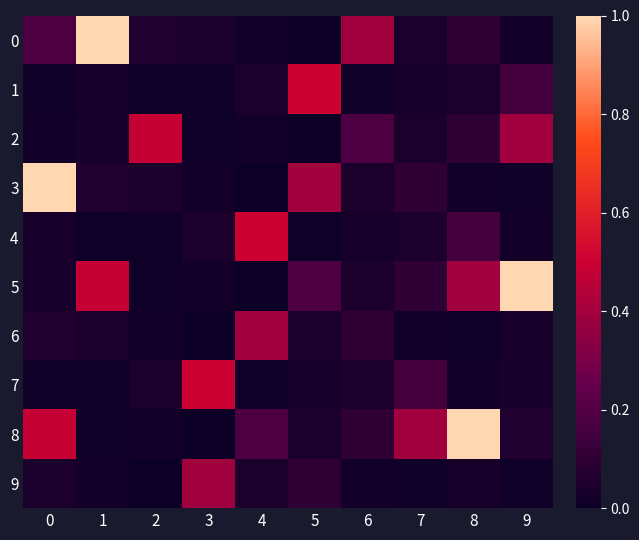

Reading left to right, list all the values displayed in this chart.

0: 0=0.2	1=1.0	2=0.1	3=0.0	4=0.0	5=0.0	6=0.4	7=0.0	8=0.1	9=0.0
1: 0=0.0	1=0.0	2=0.0	3=0.0	4=0.0	5=0.5	6=0.0	7=0.0	8=0.0	9=0.2
2: 0=0.0	1=0.0	2=0.5	3=0.0	4=0.0	5=0.0	6=0.2	7=0.0	8=0.1	9=0.4
3: 0=1.0	1=0.1	2=0.0	3=0.0	4=0.0	5=0.4	6=0.0	7=0.1	8=0.0	9=0.0
4: 0=0.0	1=0.0	2=0.0	3=0.0	4=0.5	5=0.0	6=0.0	7=0.0	8=0.2	9=0.0
5: 0=0.0	1=0.5	2=0.0	3=0.0	4=0.0	5=0.2	6=0.0	7=0.1	8=0.4	9=1.0
6: 0=0.1	1=0.0	2=0.0	3=0.0	4=0.4	5=0.0	6=0.1	7=0.0	8=0.0	9=0.0
7: 0=0.0	1=0.0	2=0.0	3=0.5	4=0.0	5=0.0	6=0.0	7=0.2	8=0.0	9=0.0
8: 0=0.5	1=0.0	2=0.0	3=0.0	4=0.2	5=0.0	6=0.1	7=0.4	8=1.0	9=0.1
9: 0=0.0	1=0.0	2=0.0	3=0.4	4=0.0	5=0.1	6=0.0	7=0.0	8=0.0	9=0.0